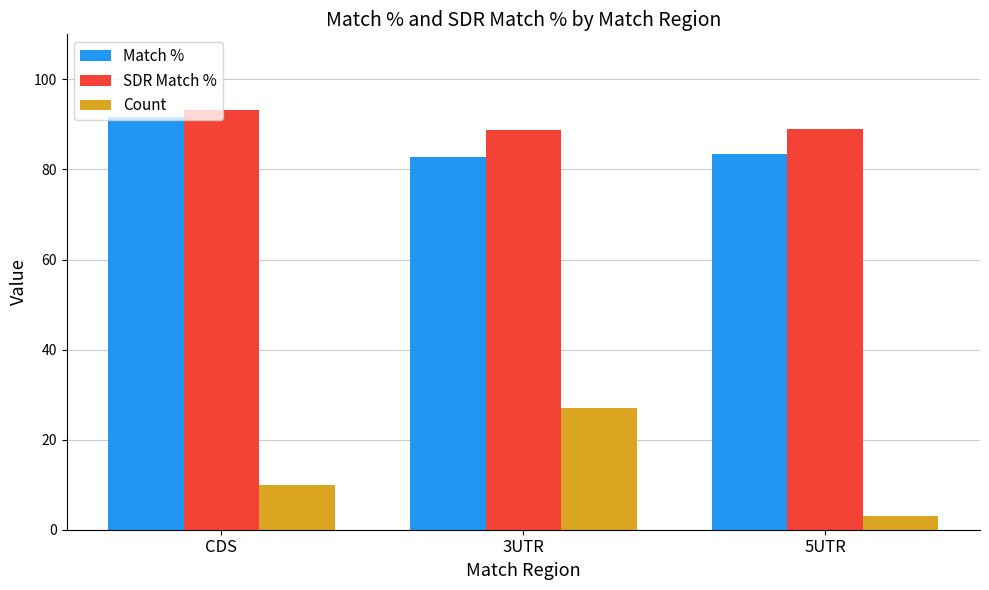

What is the difference between the second highest and minimum values in the SDR Match % series?

0.2